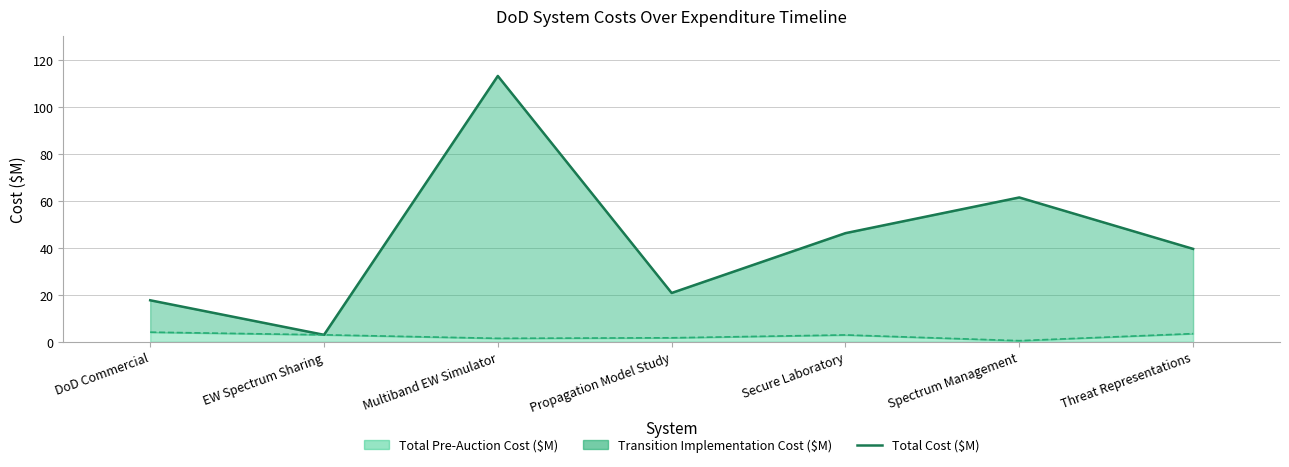

How many points are higher than both their immediate neighbors (excluding endpoints)?

2